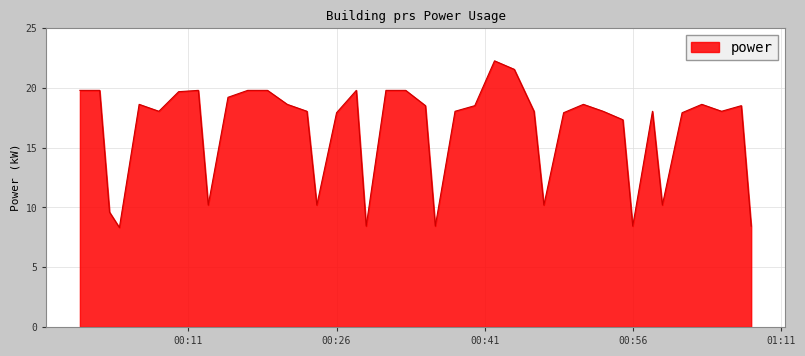

What is the maximum value shown in the chart?

22.3